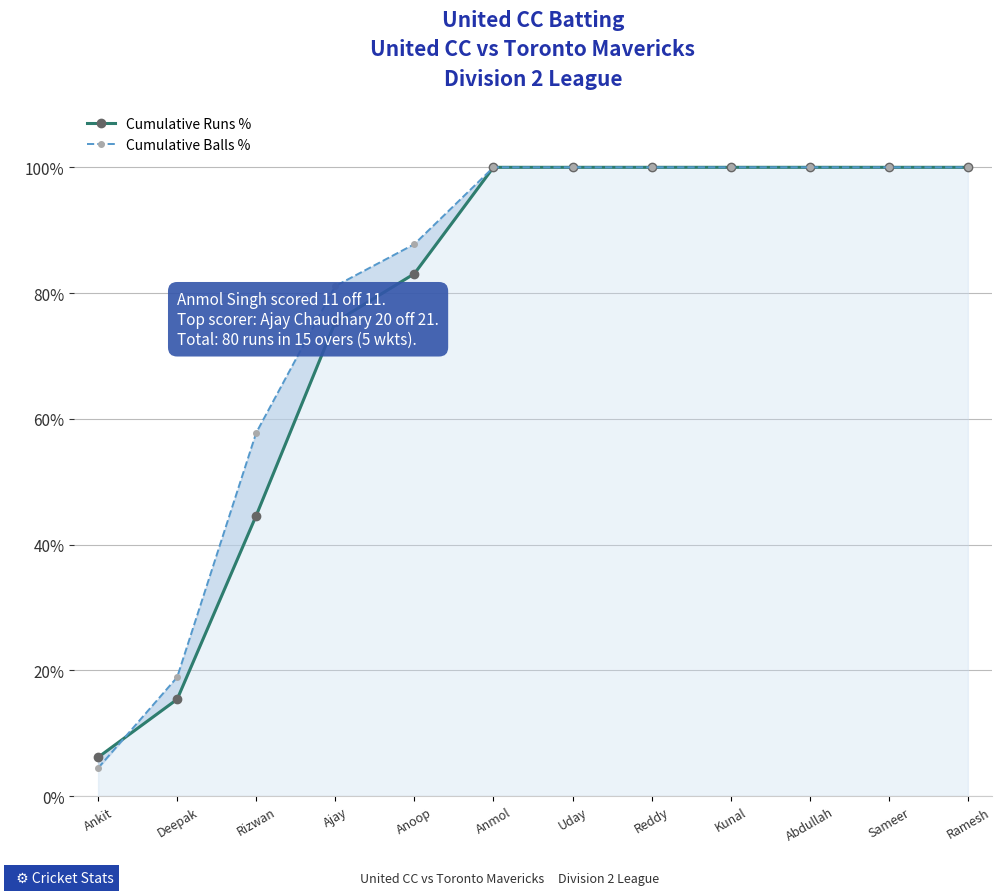

What is the total value across all series at Kunal?

200.0